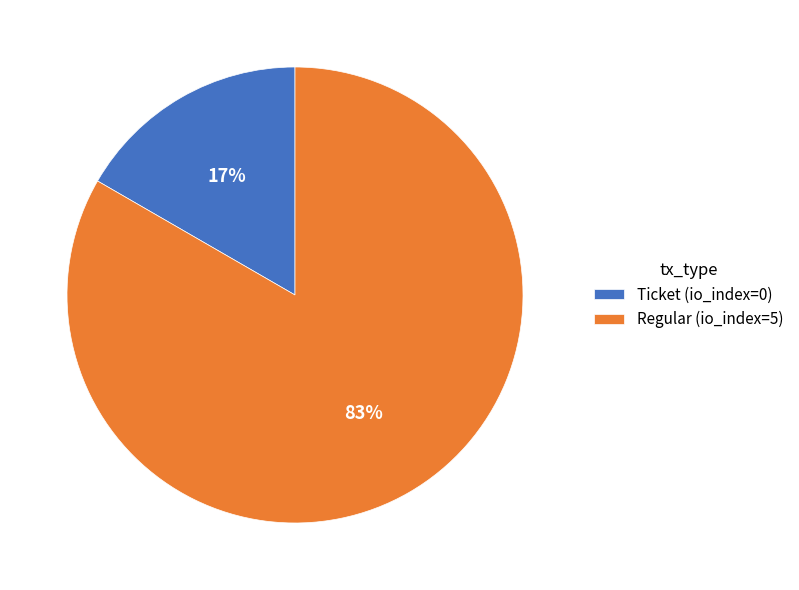

Is the sum of Ticket (io_index=0) and Regular (io_index=5) greater than half?

Yes